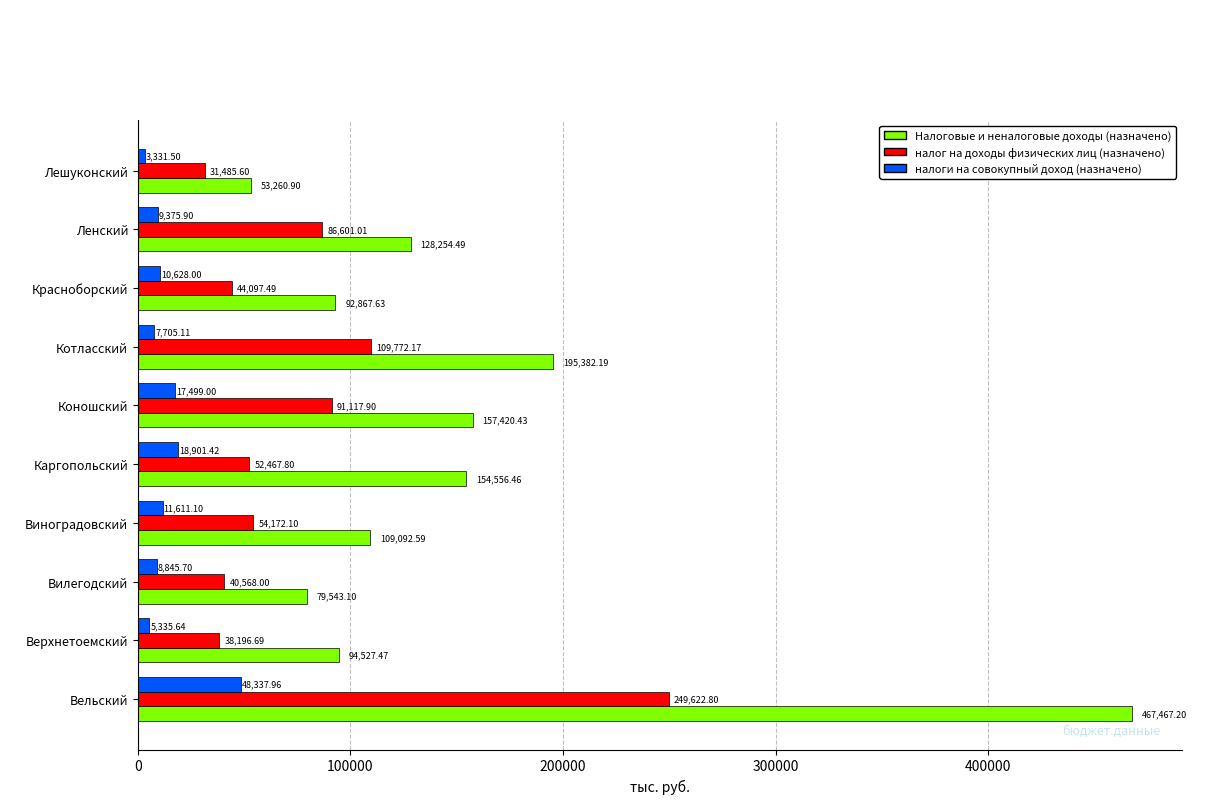

Between Вилегодский and Лешуконский, which series saw the biggest shift?

Налоговые и неналоговые доходы (назначено)